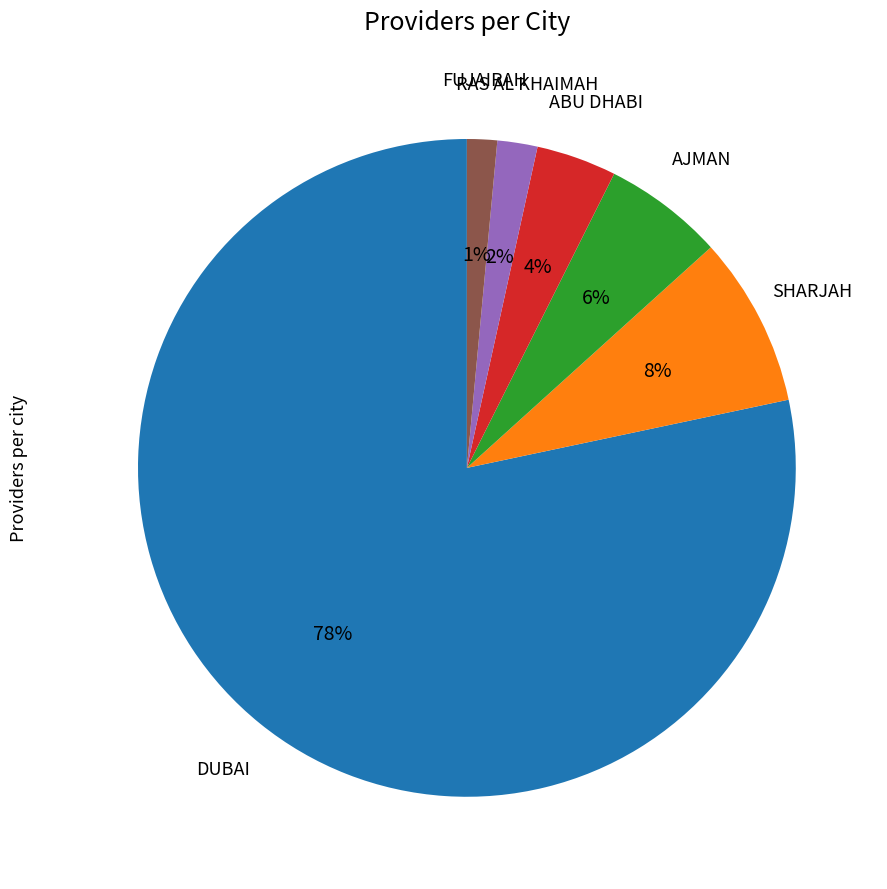

Does any single category account for the majority?

Yes